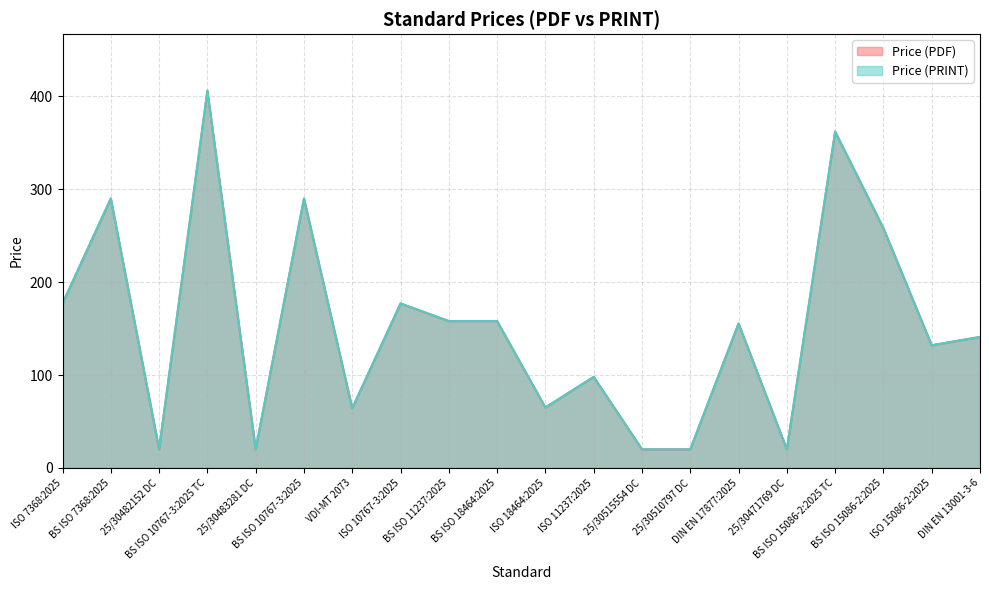

The Price (PRINT) series shows 155.4 at DIN EN 17877:2025. True or false?

True